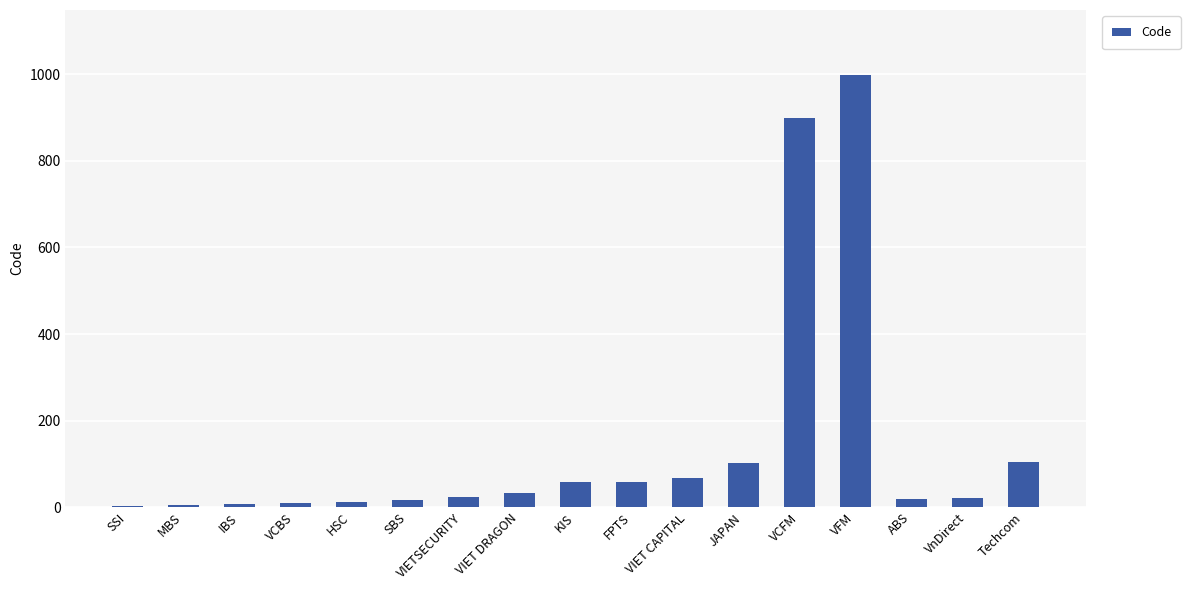

At which category does the chart reach its peak across all series?

VFM